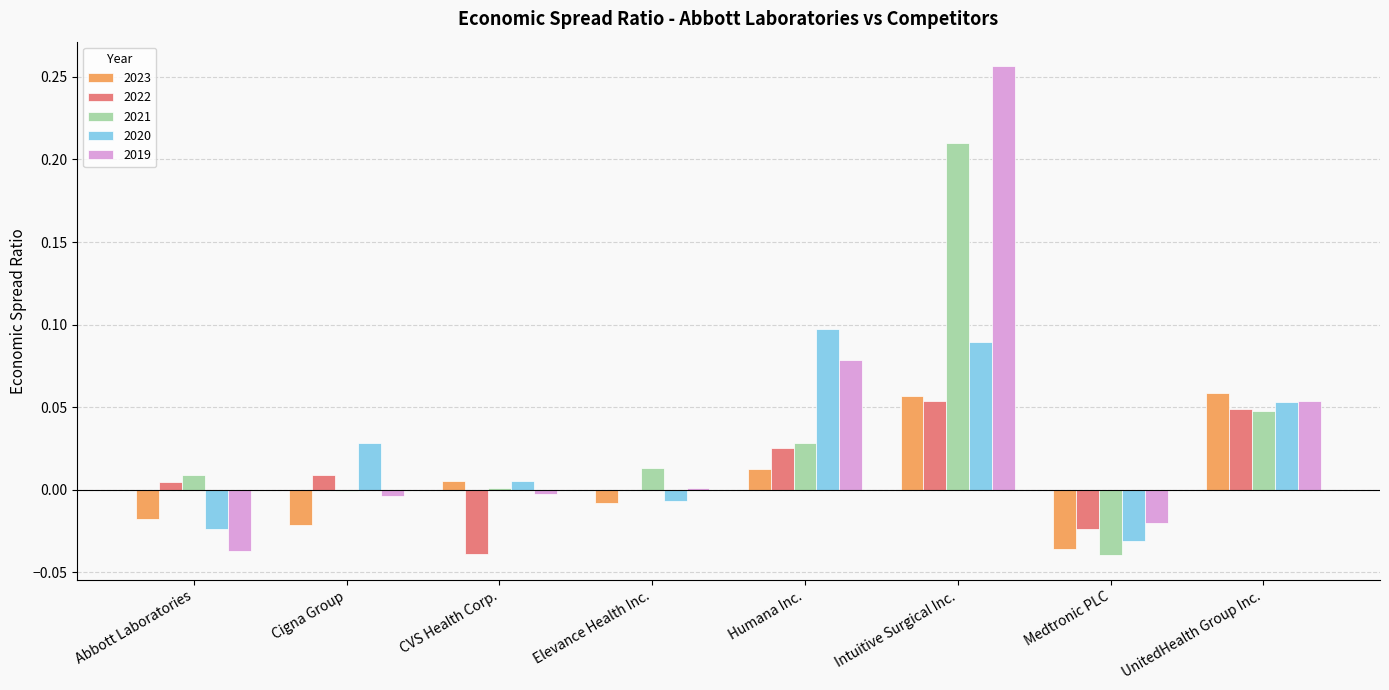

Is it true that 2020 equals 0.0 at Intuitive Surgical Inc.?

False